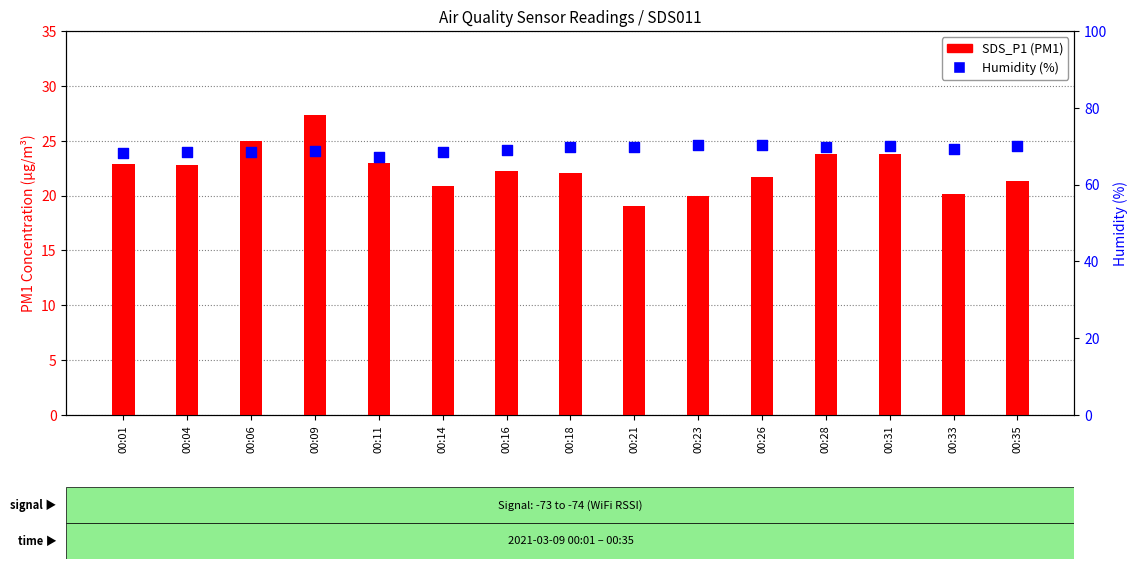

Which series reaches the minimum Y coordinate?

SDS_P1 (PM1)